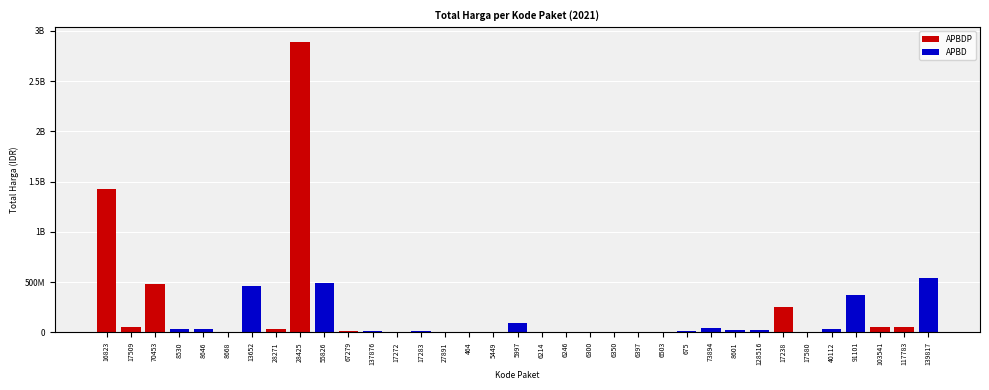

What is the sum of the values at 464 and 70453?

477933600